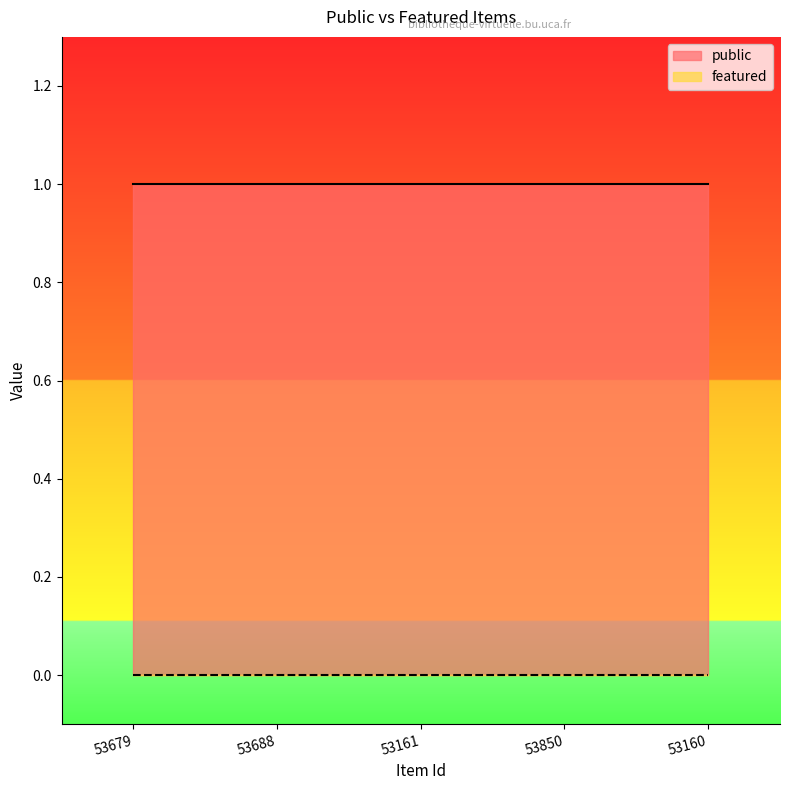

Is it true that public equals 1 at 53160?

True